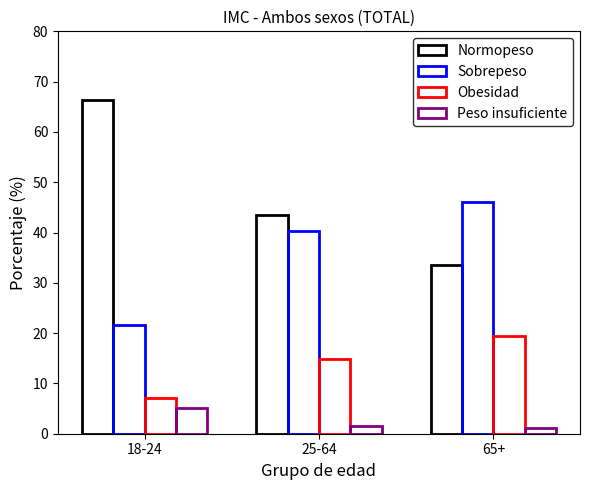

How many categories are shown in the chart?

3